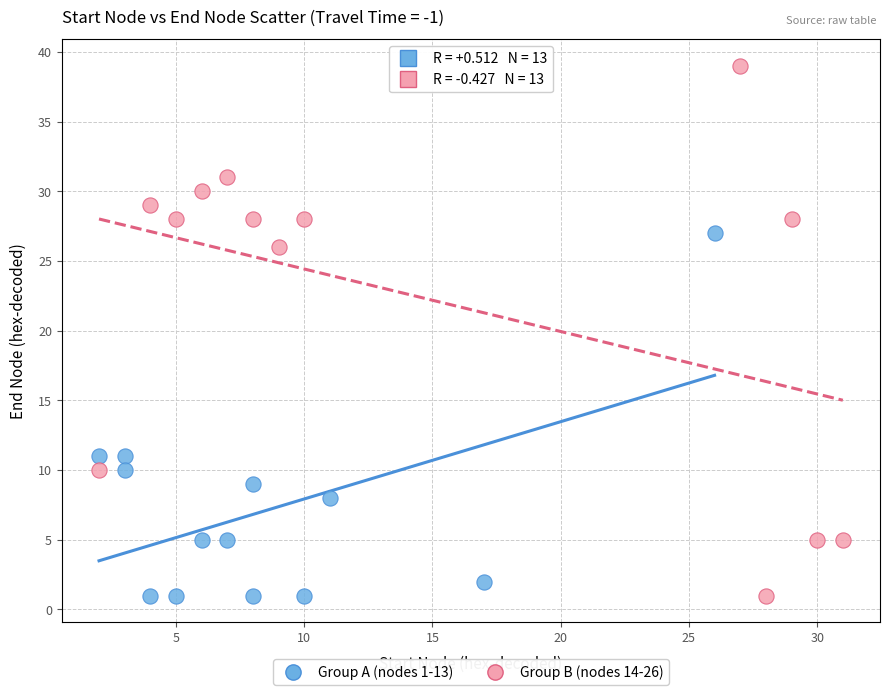

Which series contains the highest Y value?

Group B (nodes 14-26)